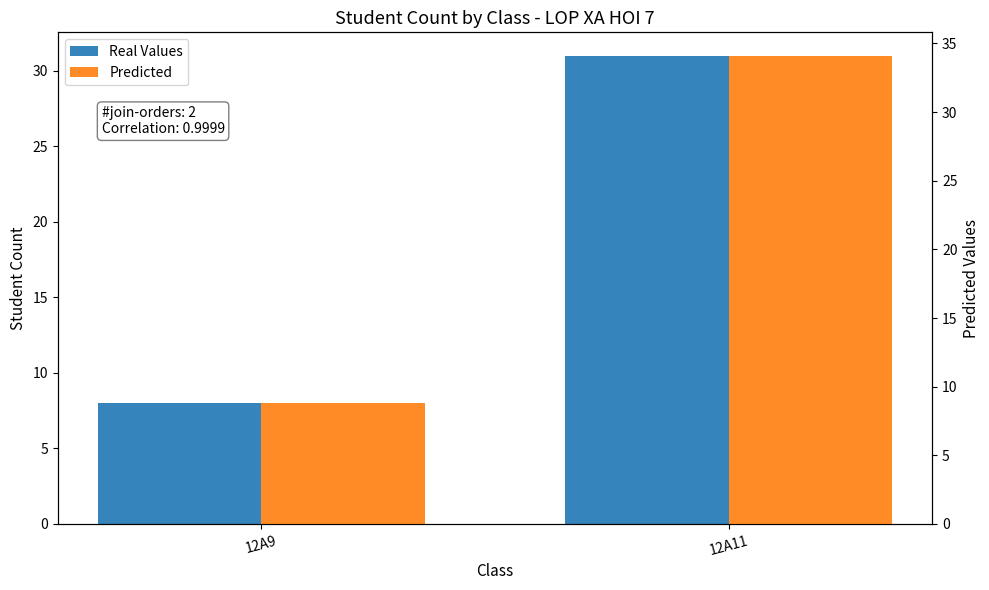

What is the highest value of the Predicted series?

34.1